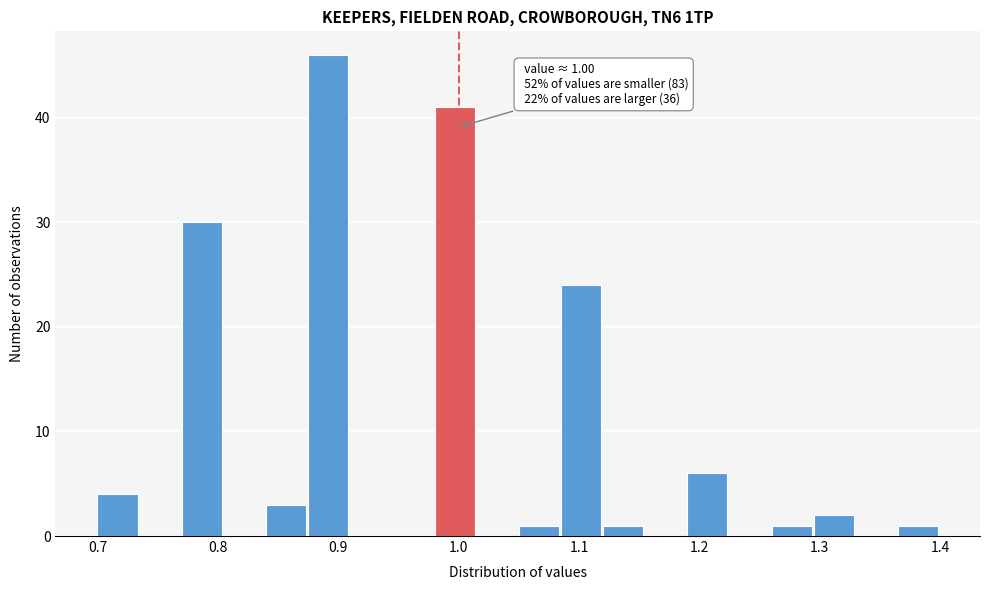

Read against the x-axis, roughly where is the centre of the tallest bar?

0.89